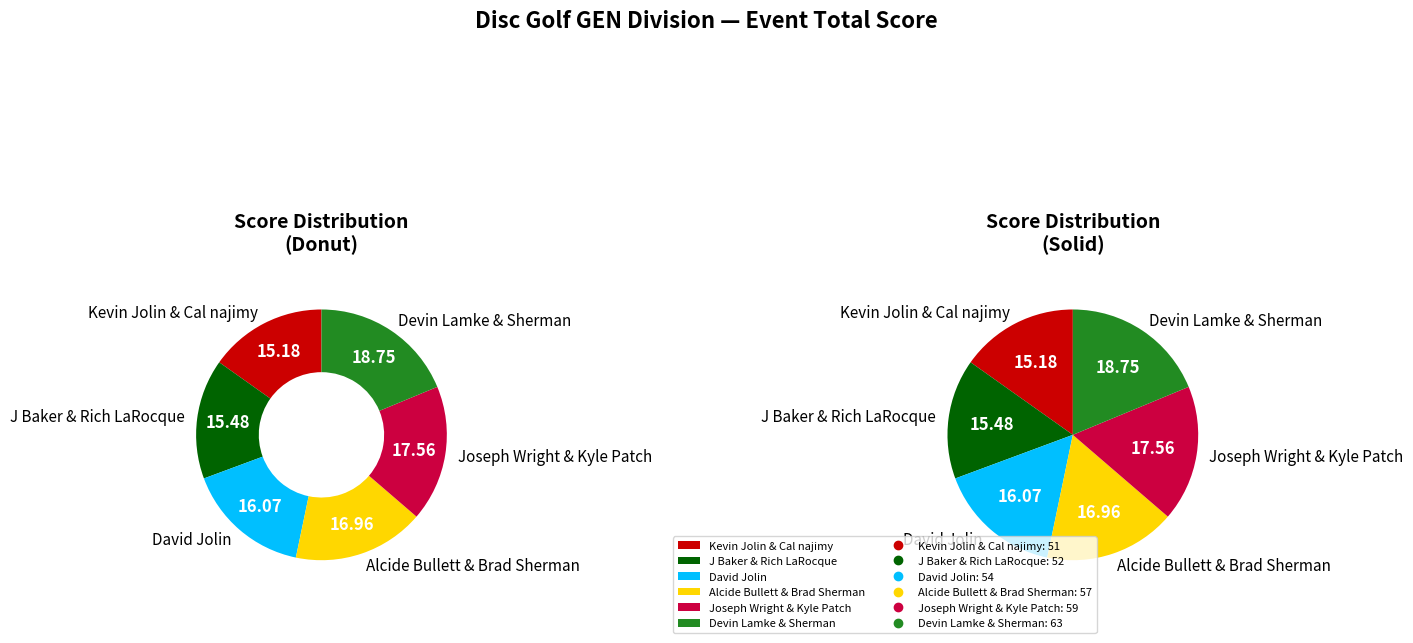

Which slice is the largest?

Devin Lamke & Sherman